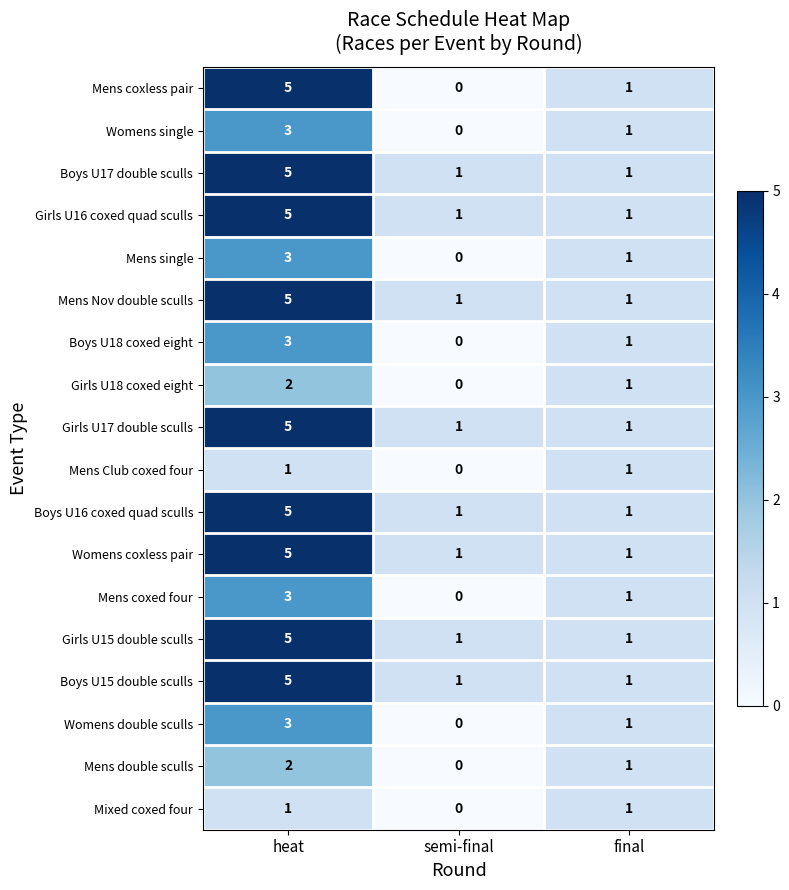

At which label is Womens single closest to 1?

final